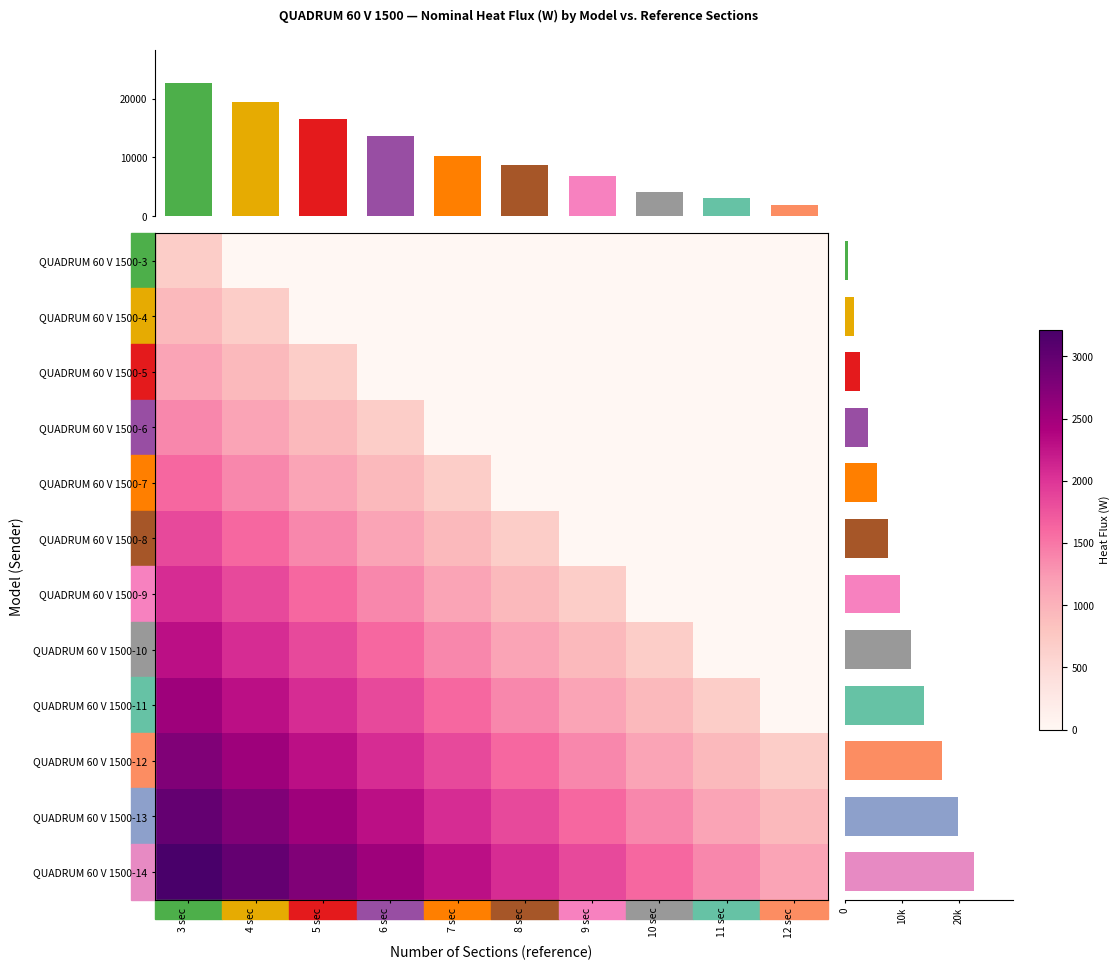

Which series has the largest total across all categories?

QUADRUM 60 V 1500-14